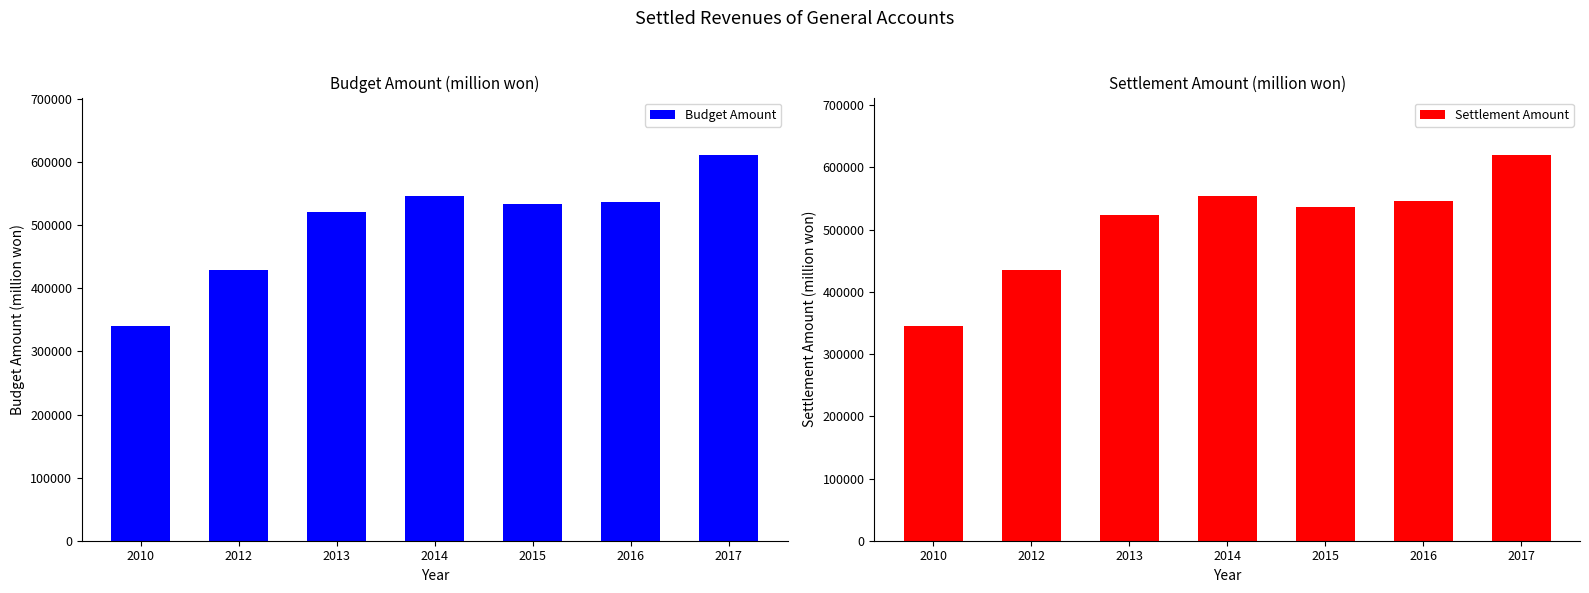

Which series has the largest total across all categories?

Settlement Amount